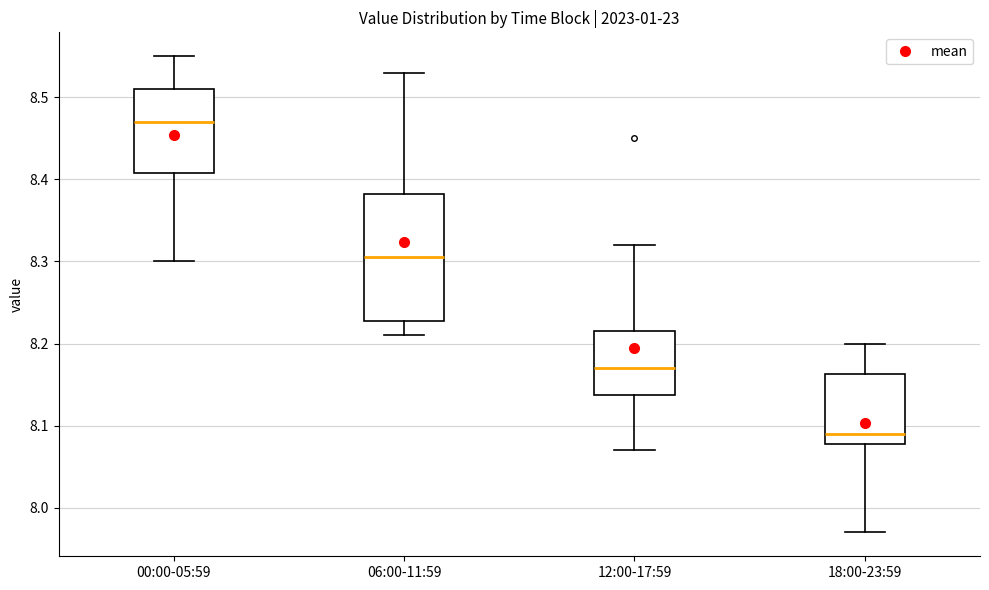

Which box is the tallest, from its lower edge to its upper edge?

06:00-11:59